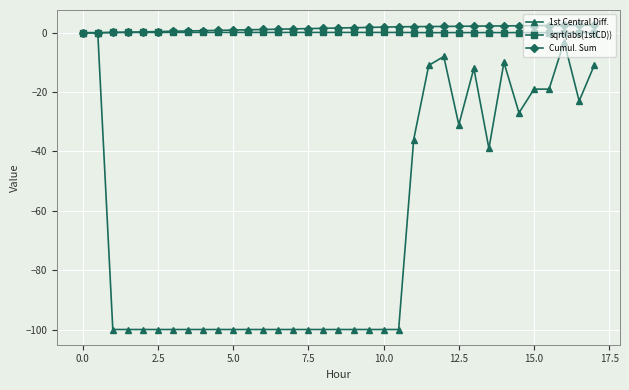

True or false: sqrt(abs(1stCD)) has more than 0 points higher than both neighbors.

True